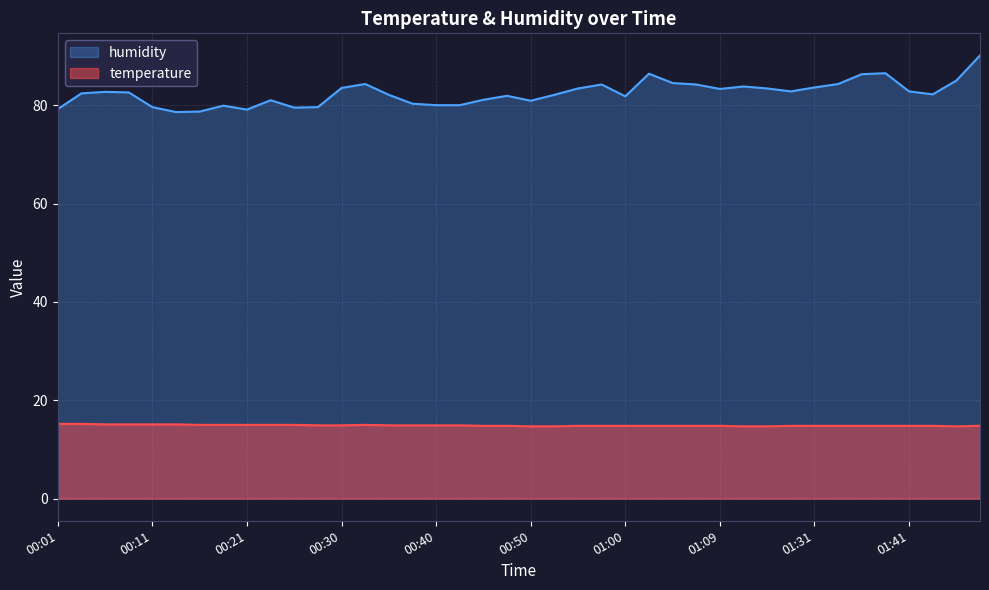

What is the total value across all series at 00:52?

96.8